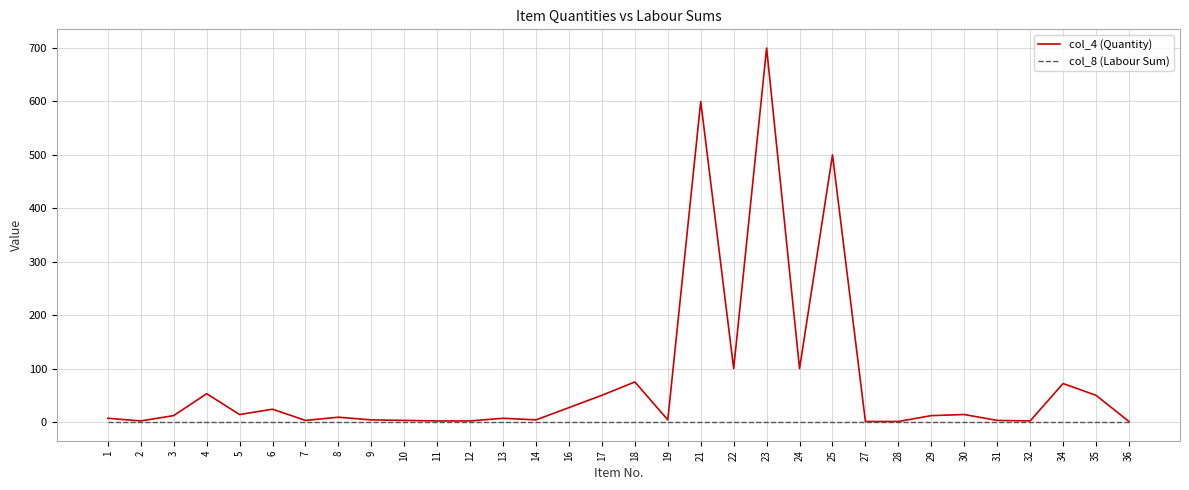

Which category has the highest value across all series?

23